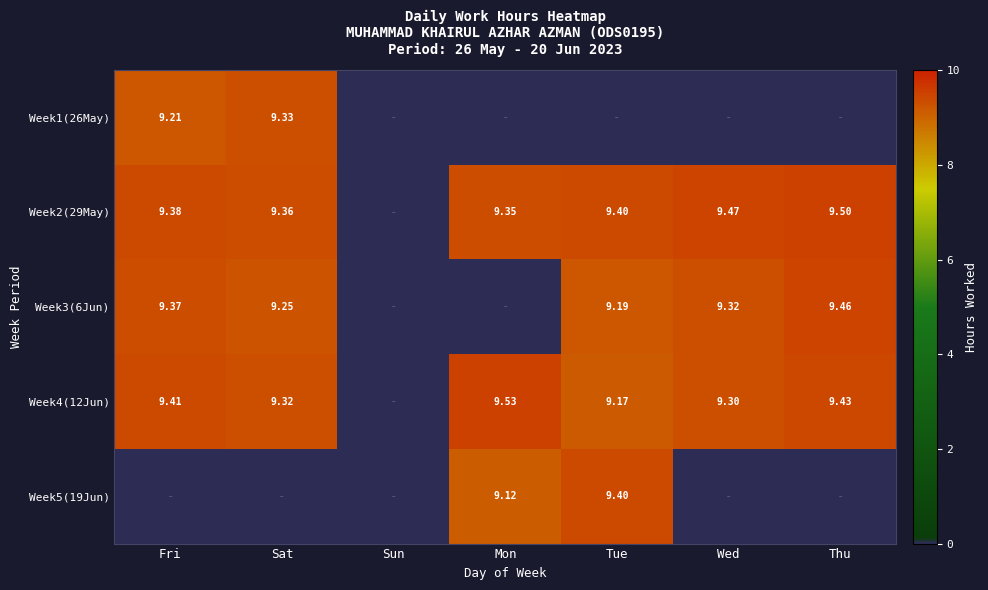

Is the value of Week4(12Jun) at Wed greater than the value of Week2(29May) at Tue?

No